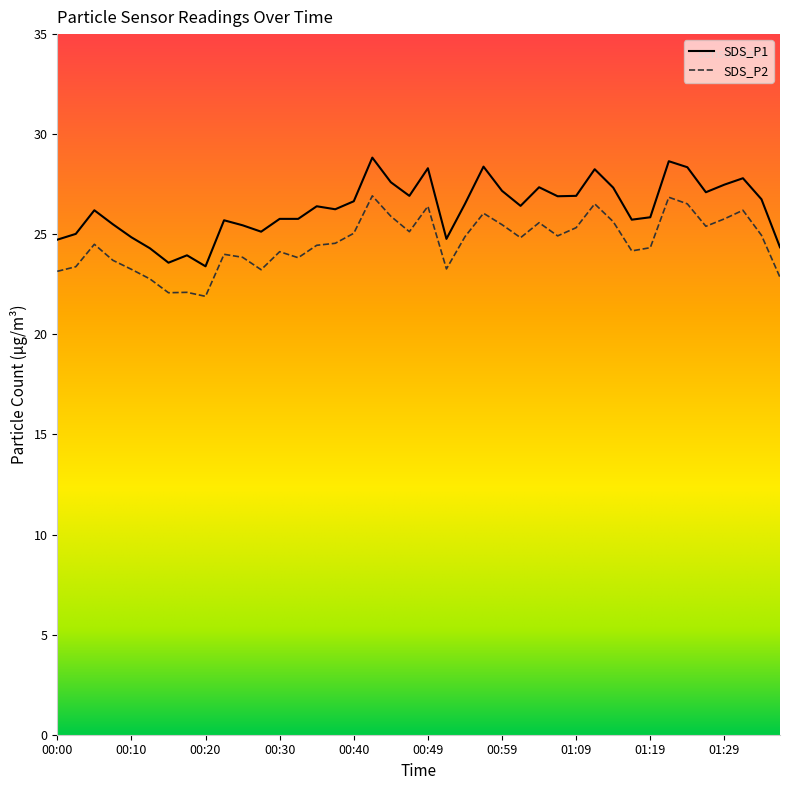

How many values in the SDS_P2 series are below 24?

13